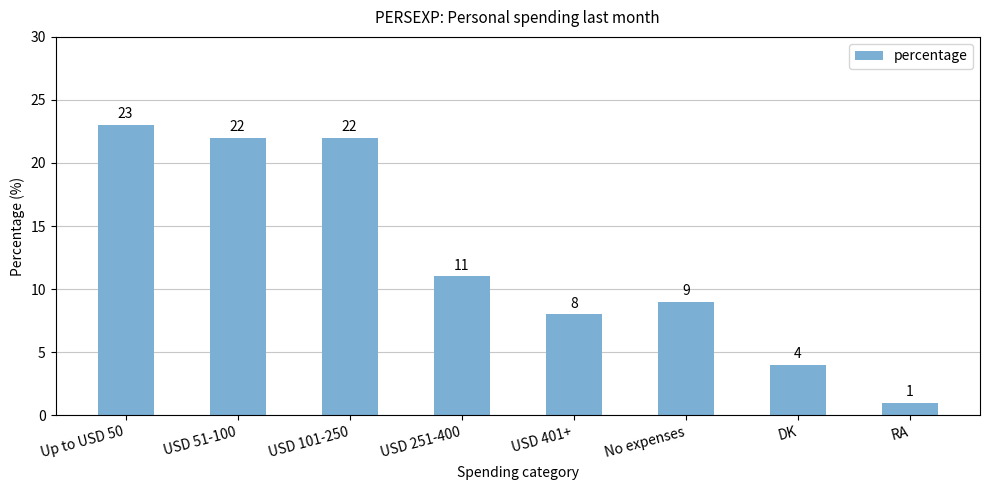

Does the chart contain any negative values?

No